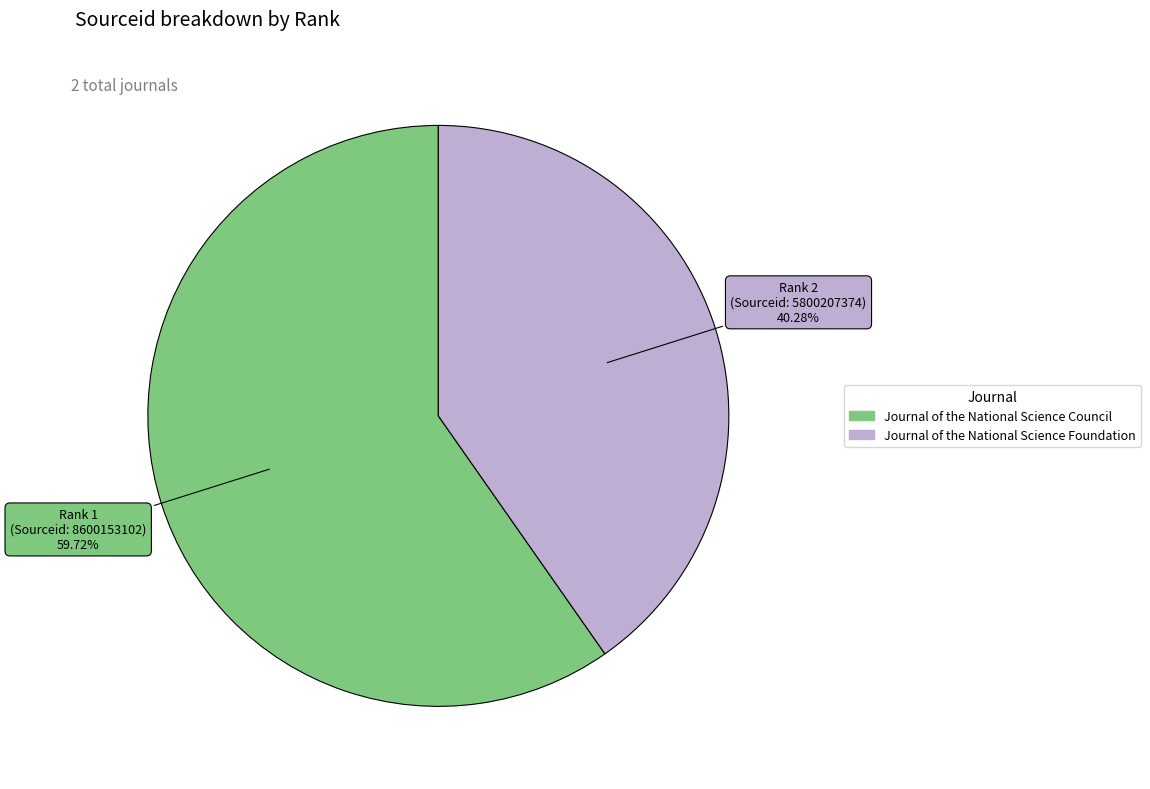

How many slices are in this pie chart?

2